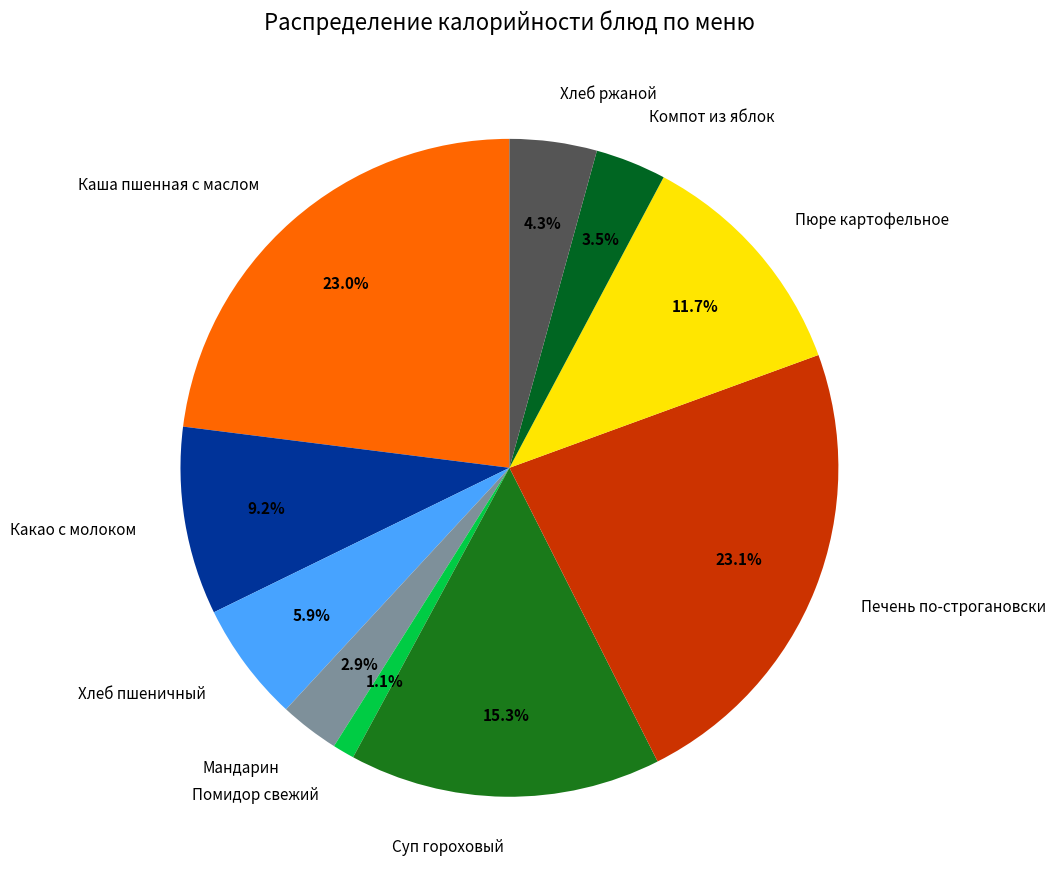

How many segments does this pie chart have?

10